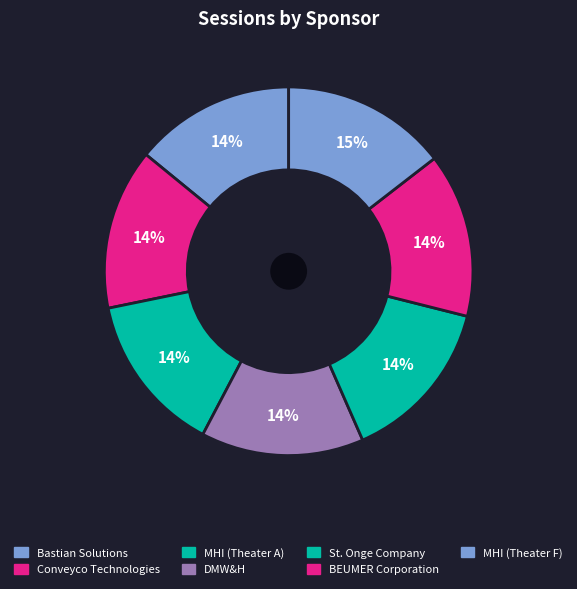

What percentage is the DMW&H slice, to the nearest percent?

14%